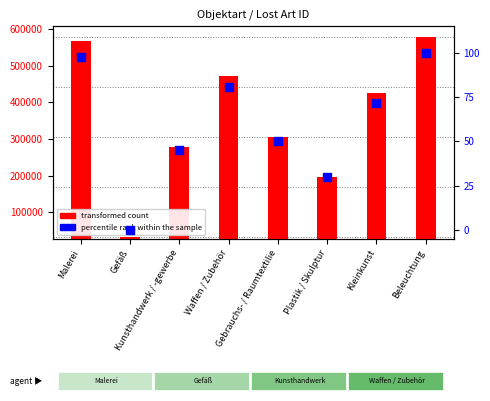

What is the total value across all series at Kleinkunst?

424515.8